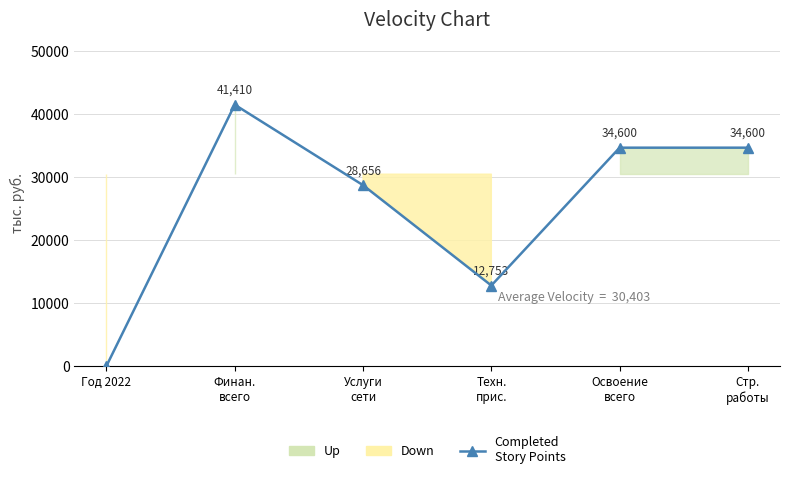

What is the difference between the values at Стр.
работы and Услуги
сети?

5943.9